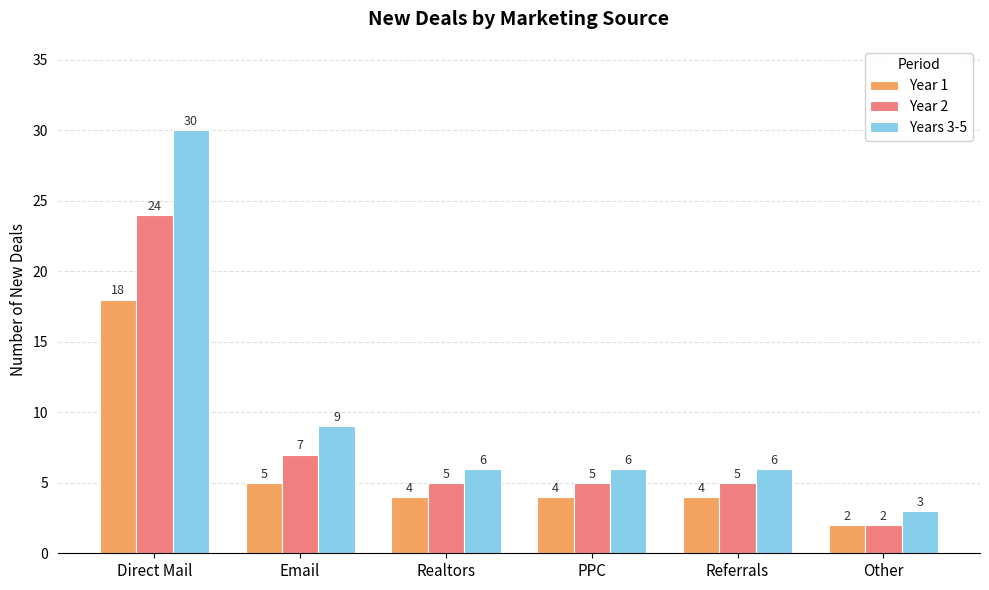

What is the smallest value displayed?

2